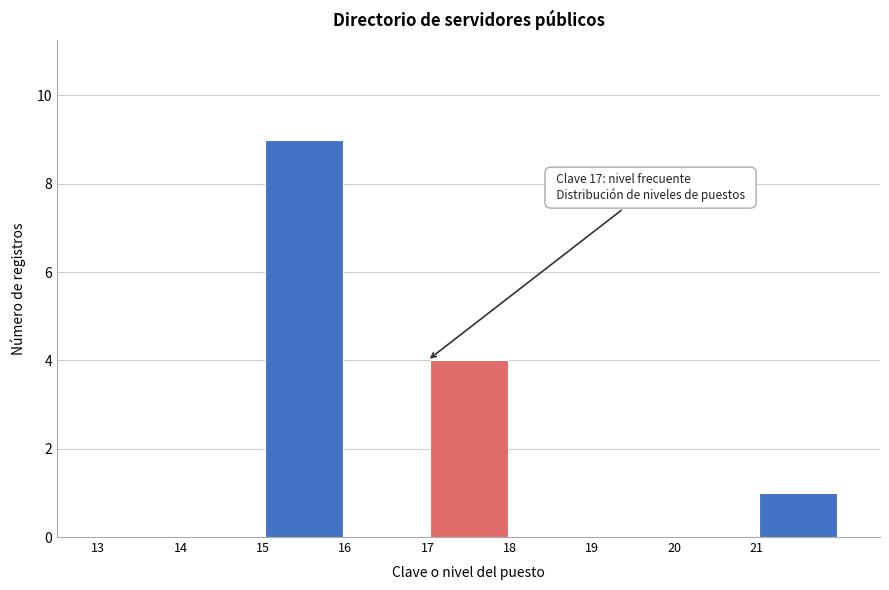

Which range on the x-axis has the tallest bar?

15 to 16